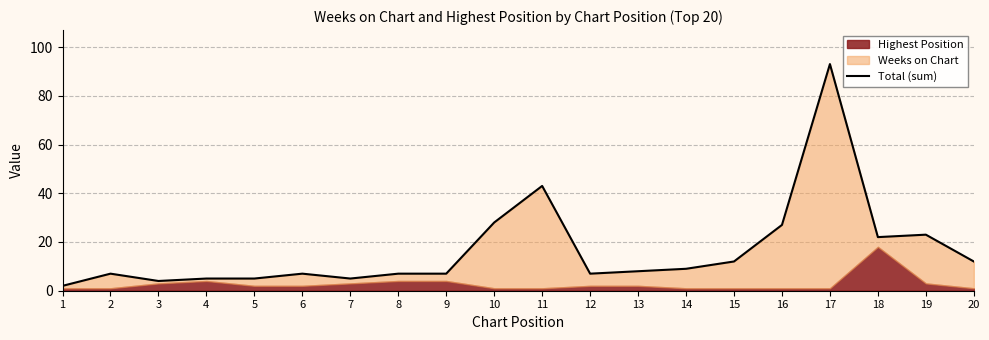

Which category has the highest value across all series?

17